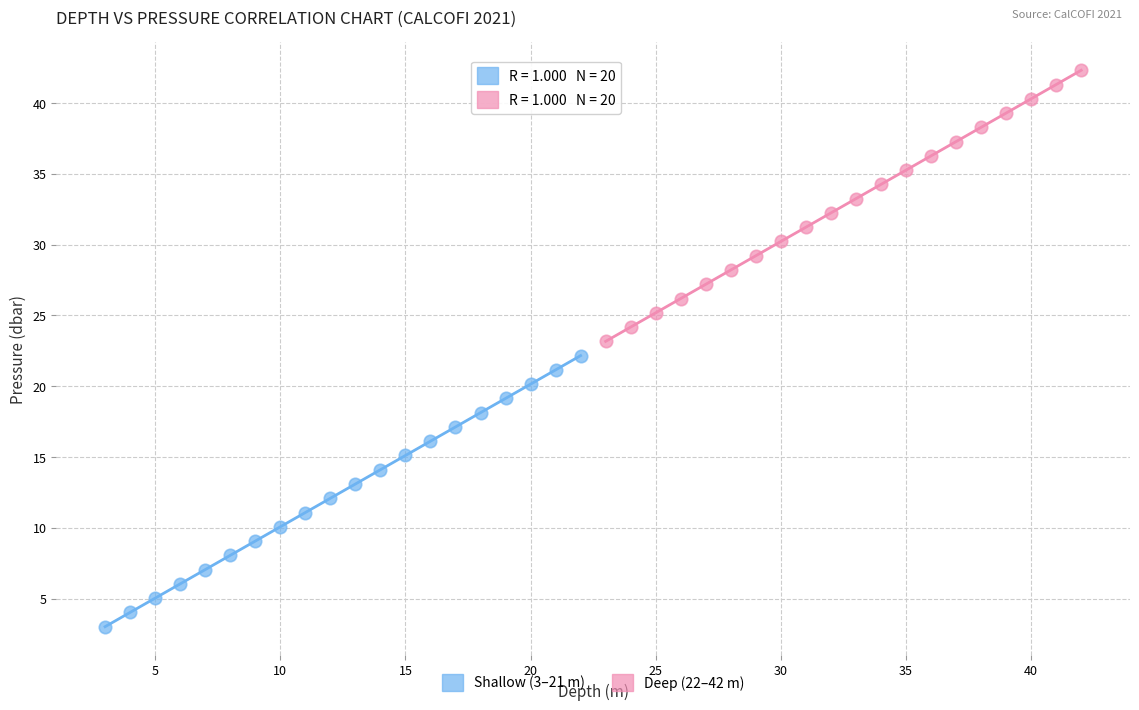

Which series contains the lowest Y value?

Shallow (3–21 m)